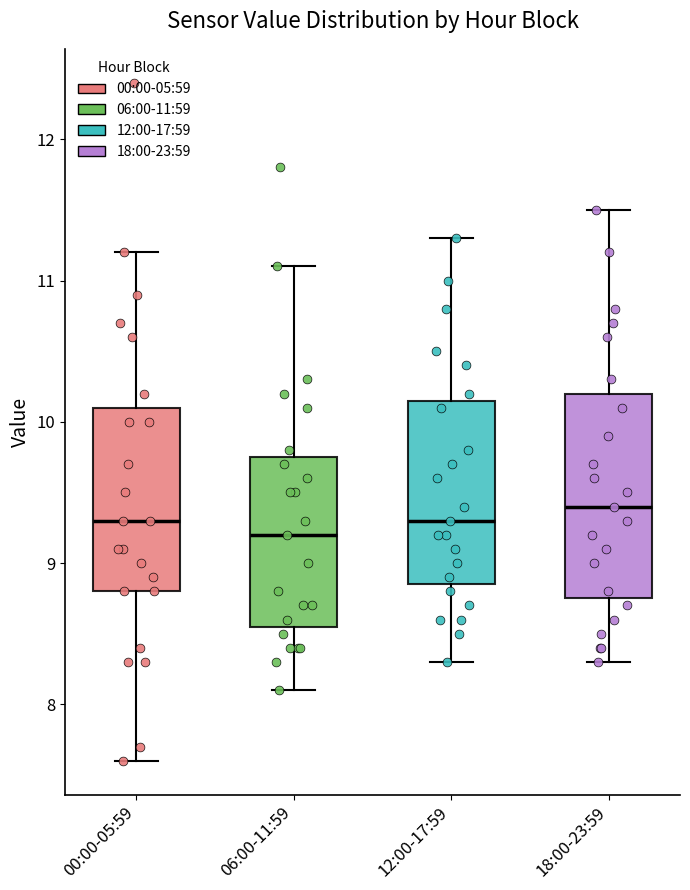

Reading left to right, read every box against the y-axis: the position of its median line, the range the box covers, and the ends of its whiskers. The values are not printed on the chart, so give them approximately, as read against the axis.

00:00-05:59: median 9.3, box 8.8 to 10.1, whiskers 7.6 to 11.2
06:00-11:59: median 9.2, box 8.6 to 9.8, whiskers 8.1 to 11.1
12:00-17:59: median 9.3, box 8.9 to 10.2, whiskers 8.3 to 11.3
18:00-23:59: median 9.4, box 8.8 to 10.2, whiskers 8.3 to 11.5